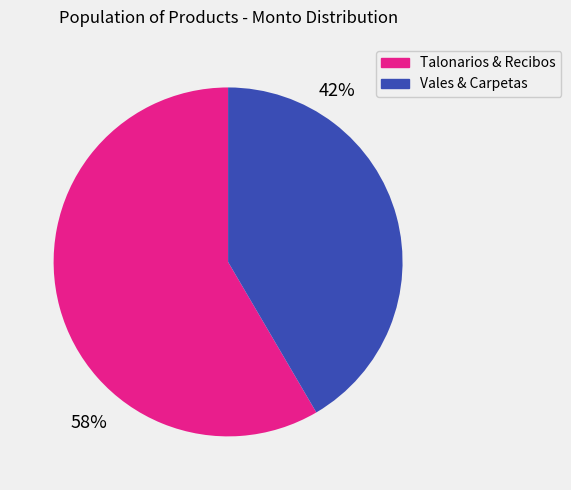

Is there any slice that represents more than half of the pie?

Yes